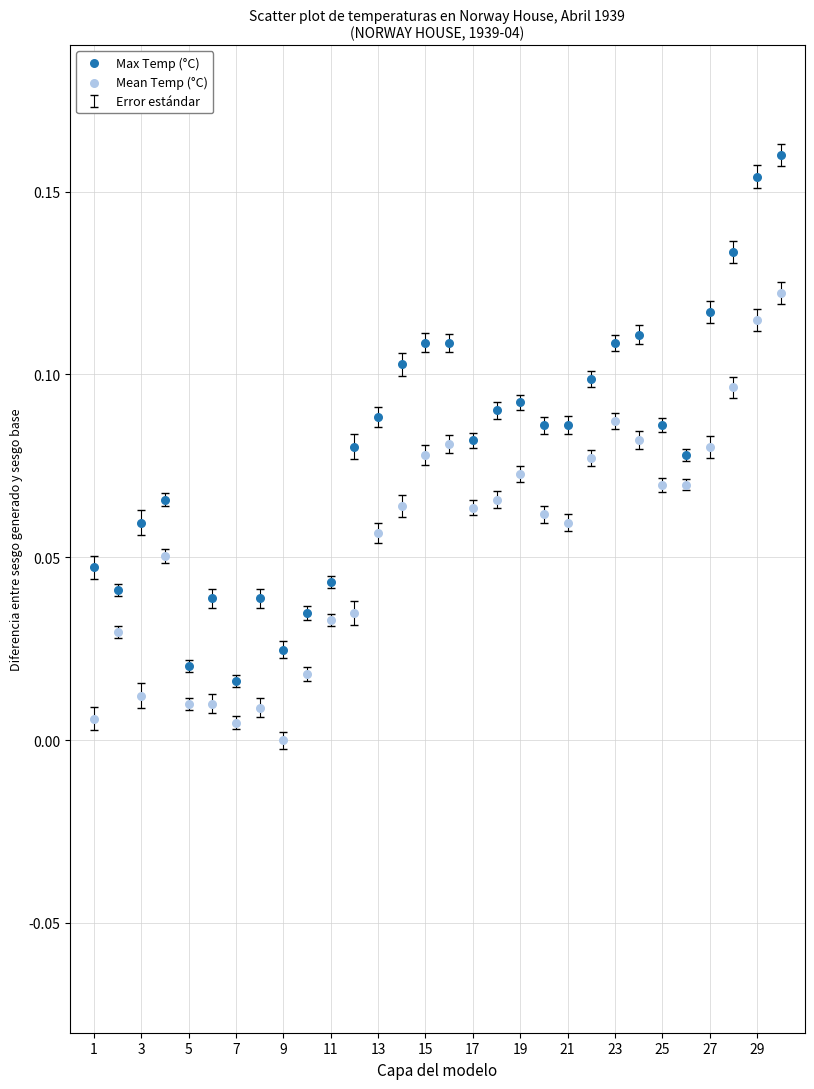

Across all data points, what is the range of X values (max minus min)?

29.0